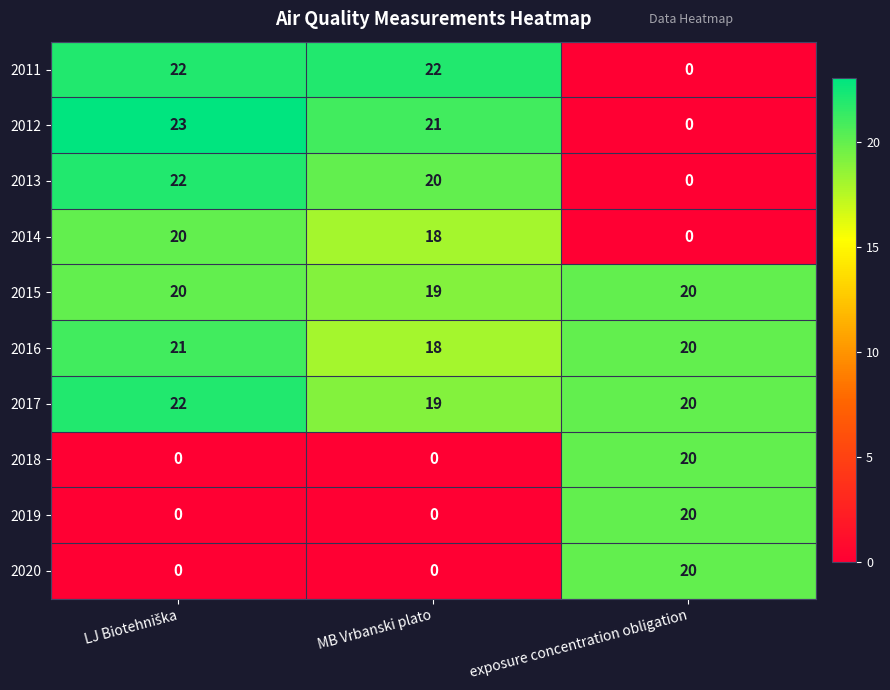

Reading right to left, extract all data points from this chart.

2011: 0	22	22
2012: 0	21	23
2013: 0	20	22
2014: 0	18	20
2015: 20	19	20
2016: 20	18	21
2017: 20	19	22
2018: 20	0	0
2019: 20	0	0
2020: 20	0	0